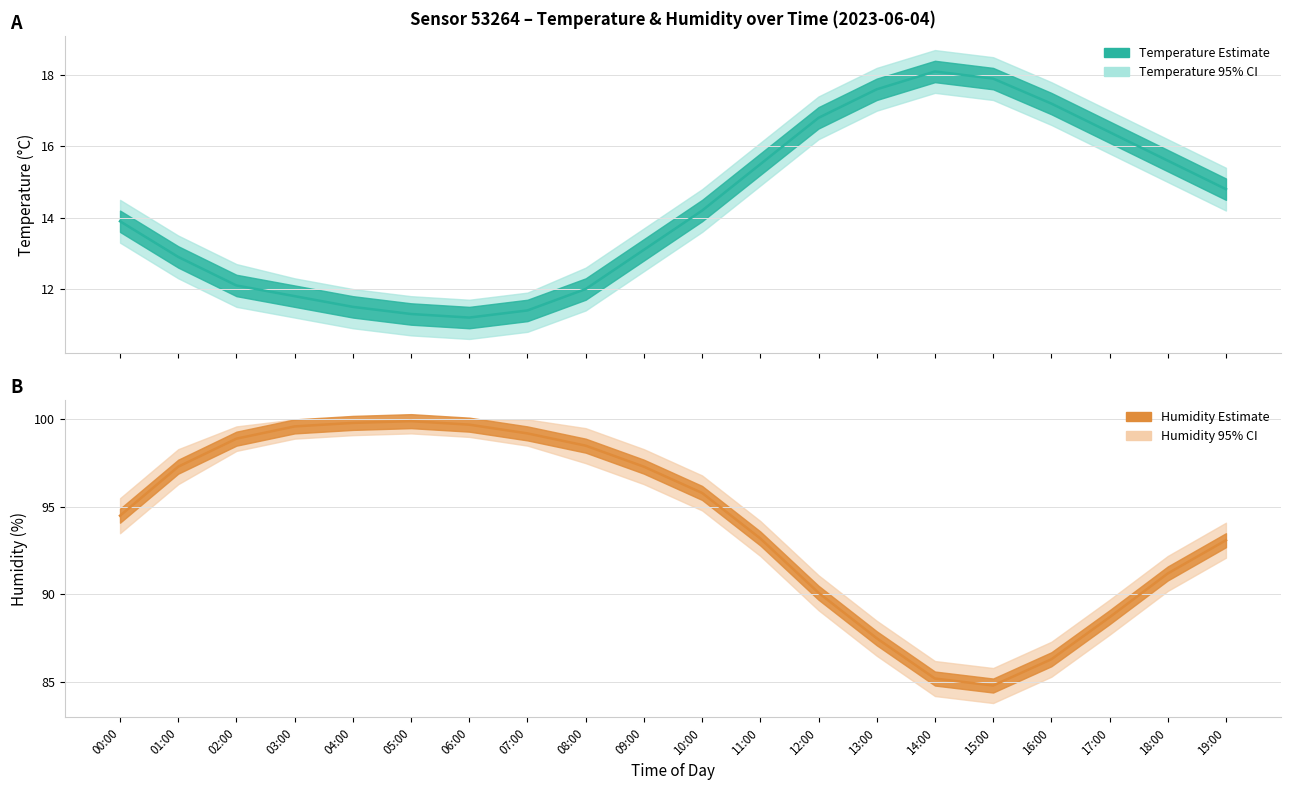

What is the difference between the maximum and minimum values in the Temperature (estimate) series?

6.9